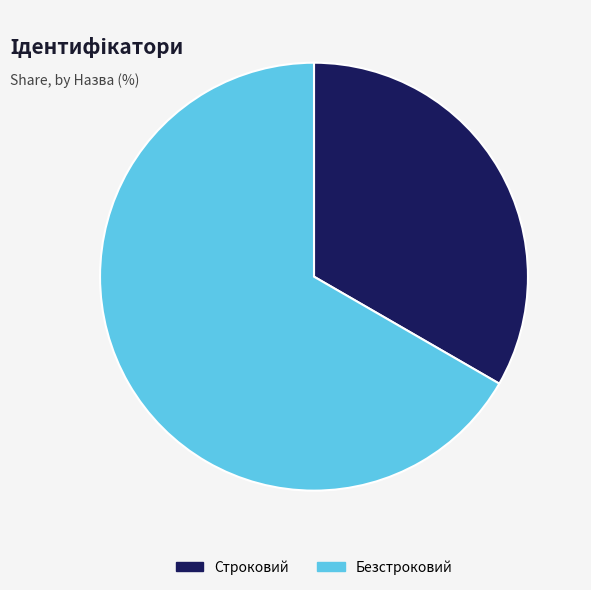

The Безстроковий slice represents 67% of the pie. True or false?

True